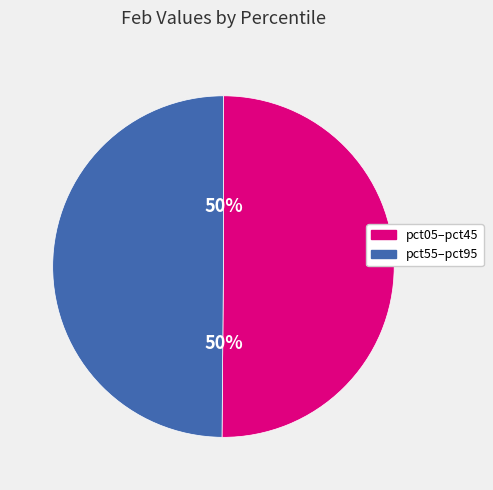

How many segments does this pie chart have?

2